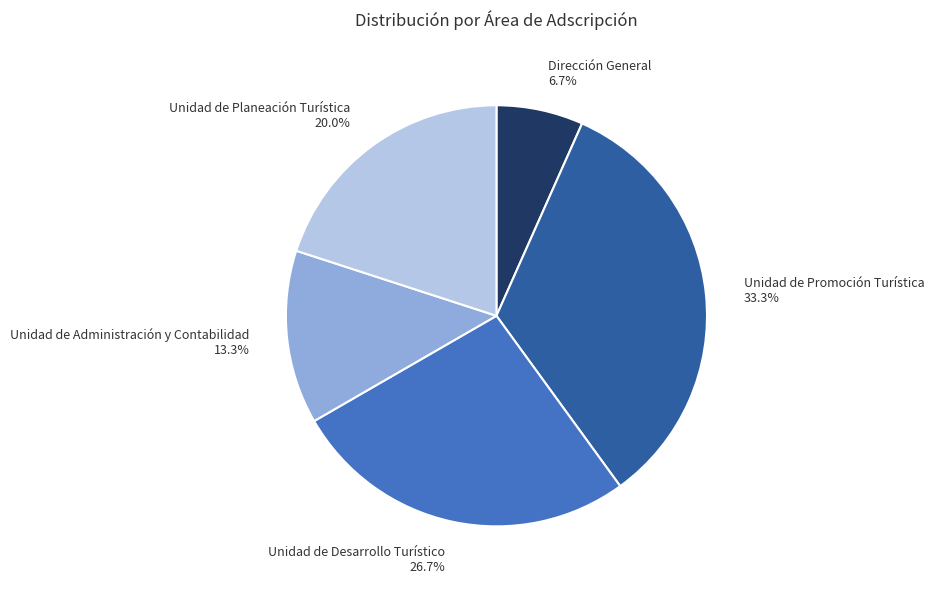

What percentage is the Unidad de Planeación Turística slice, to the nearest percent?

20%